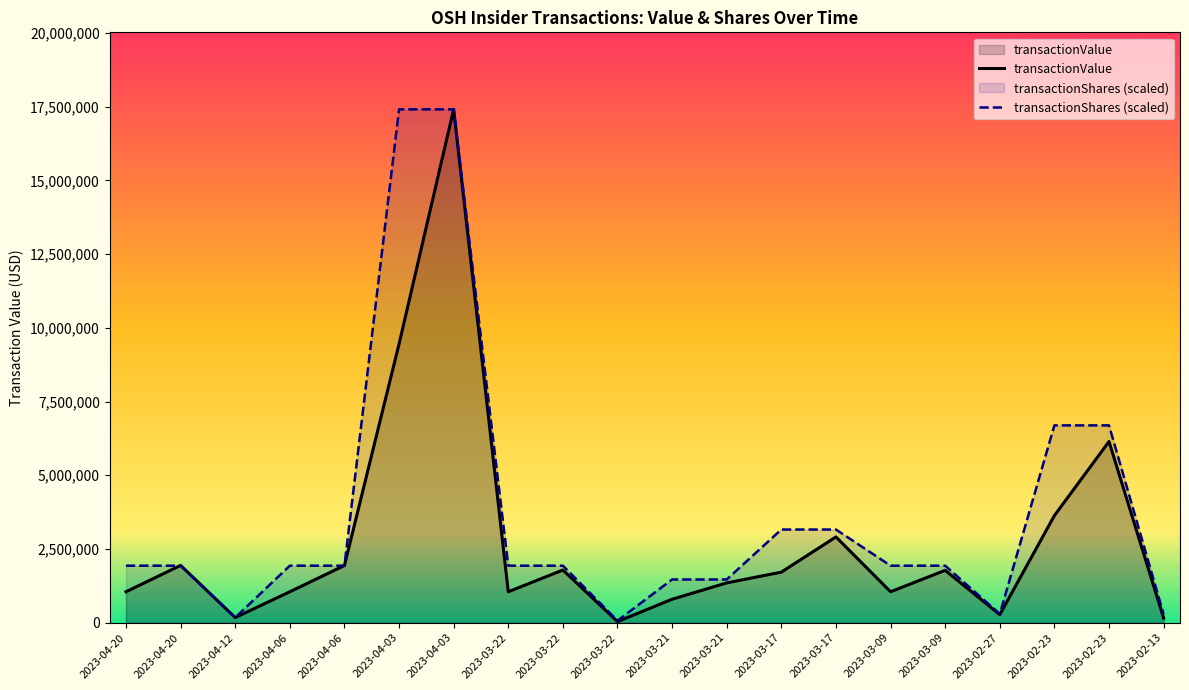

What is the label of the 10th point from the left?

2023-03-22